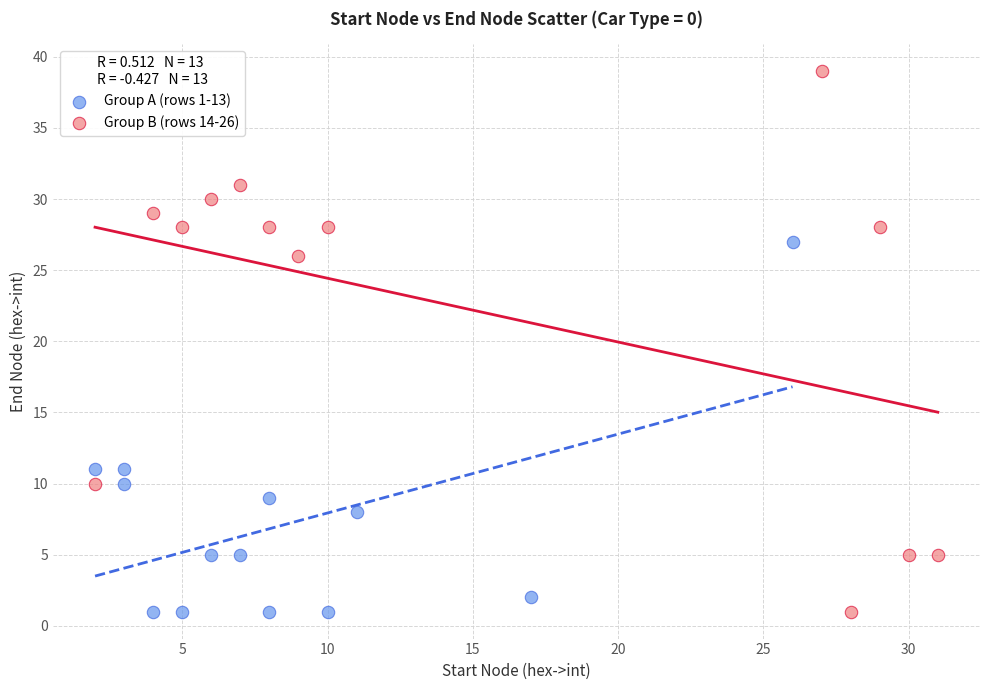

Which series contains the highest Y value?

Group B (rows 14-26)